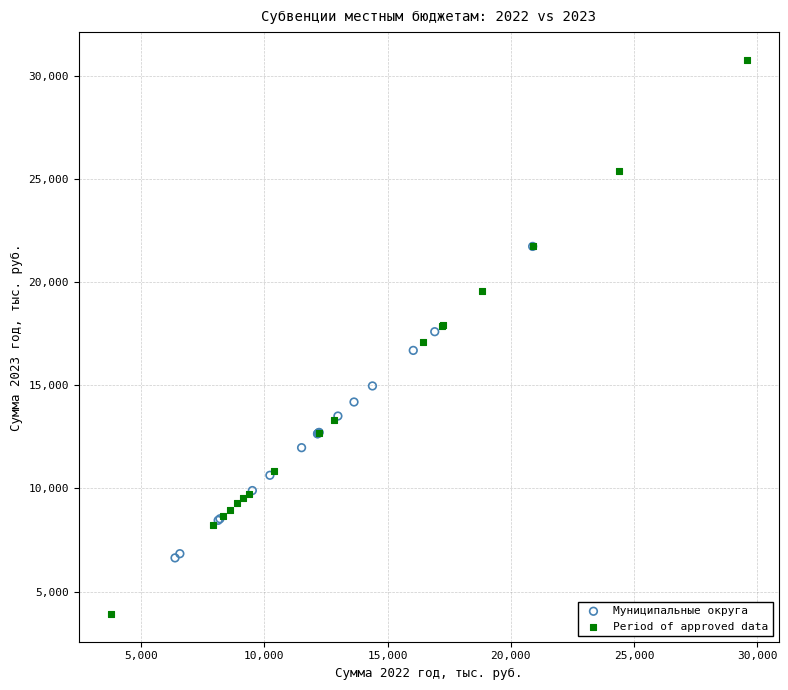

Which series reaches the maximum Y coordinate?

Period of approved data